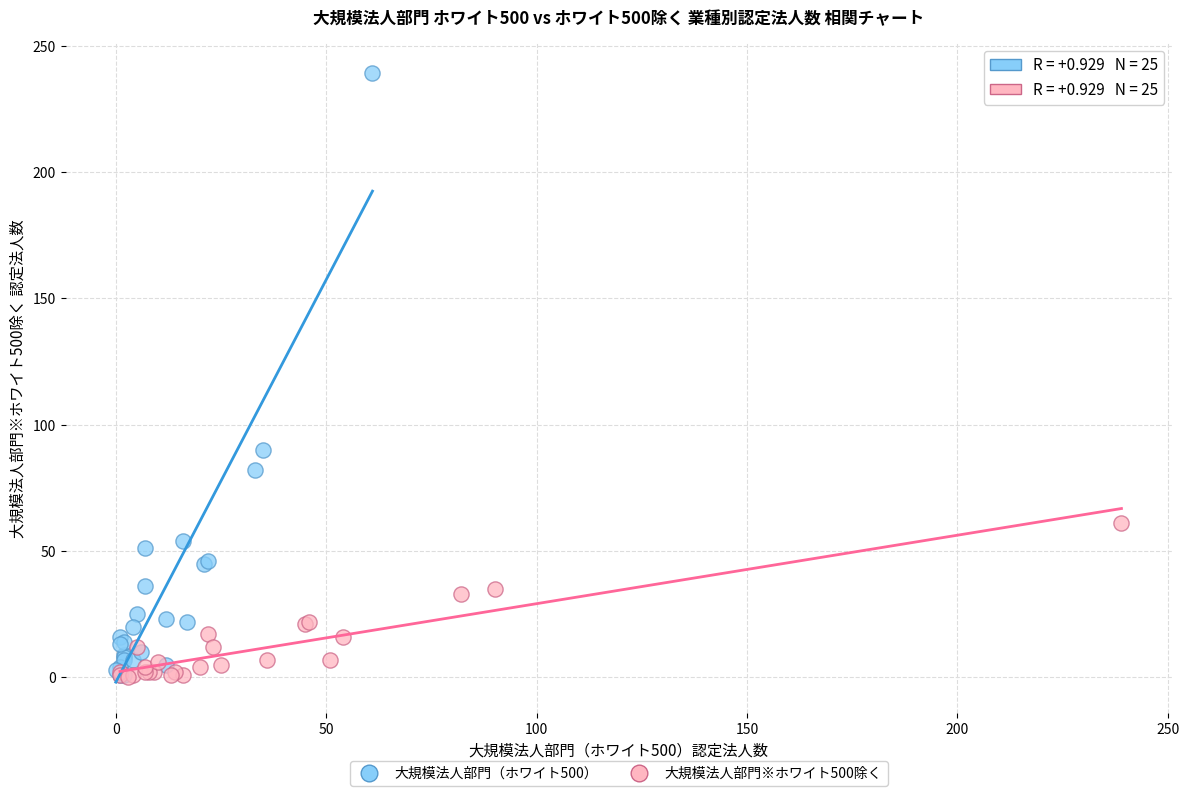

Which series has the widest spread of Y values?

大規模法人部門（ホワイト500）